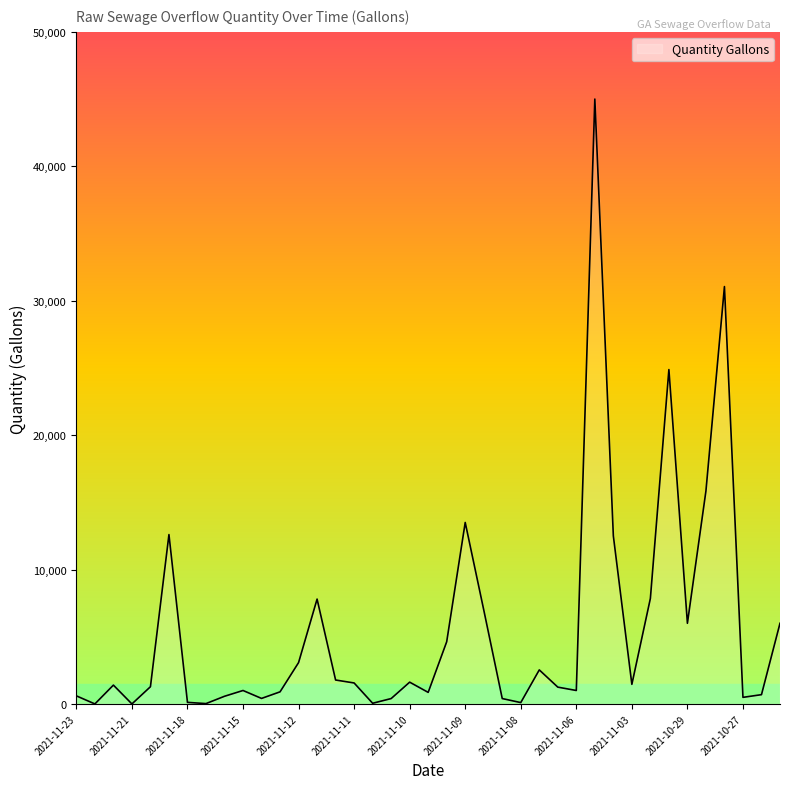

True or false: the data has more than 0 interior local peaks.

True